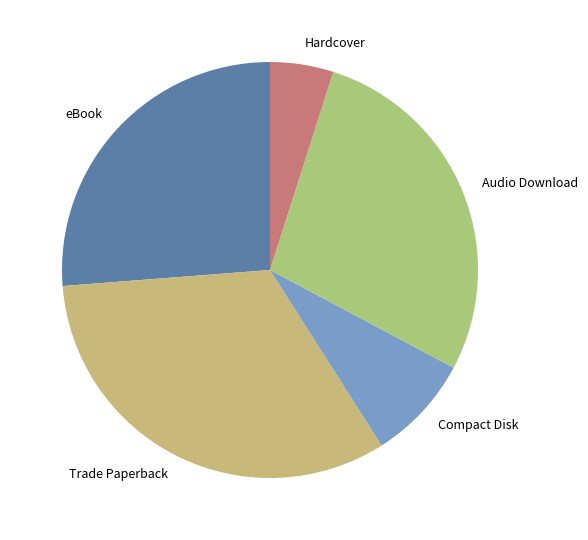

How many segments does this pie chart have?

5